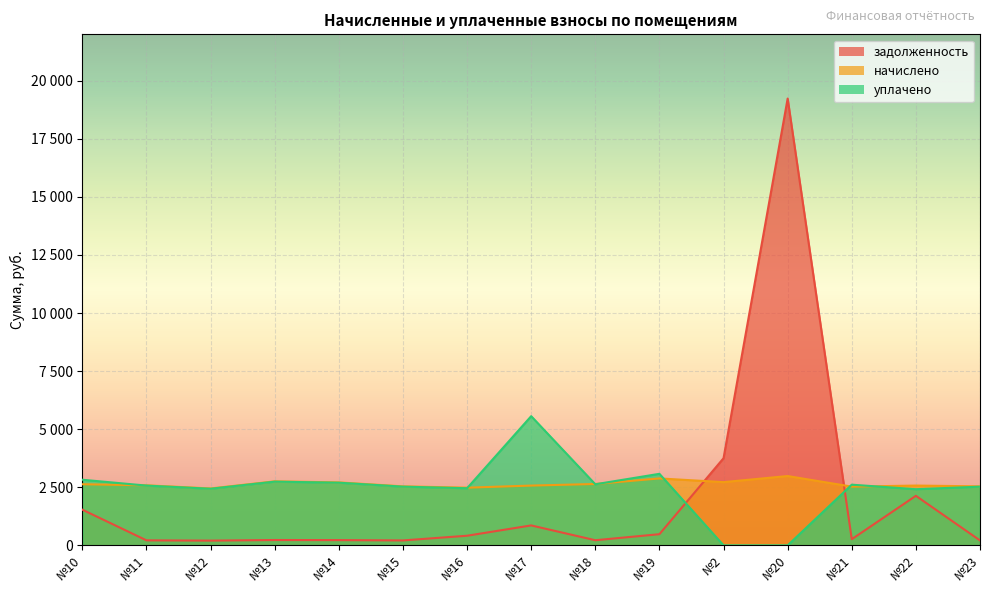

Read the задолженность value at №2.

3750.7